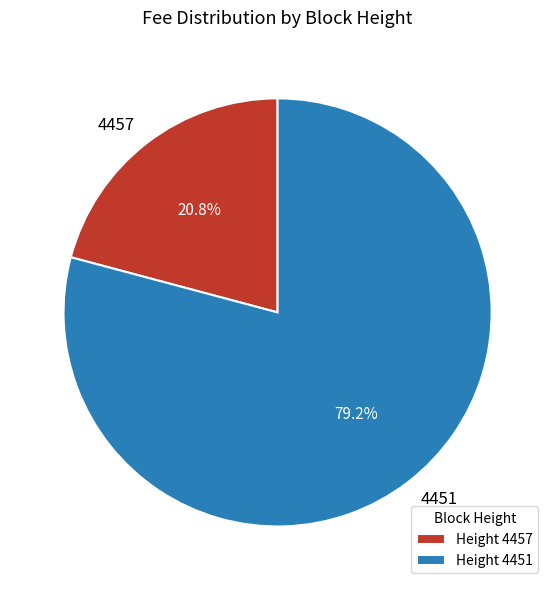

Is there any slice that represents more than half of the pie?

Yes